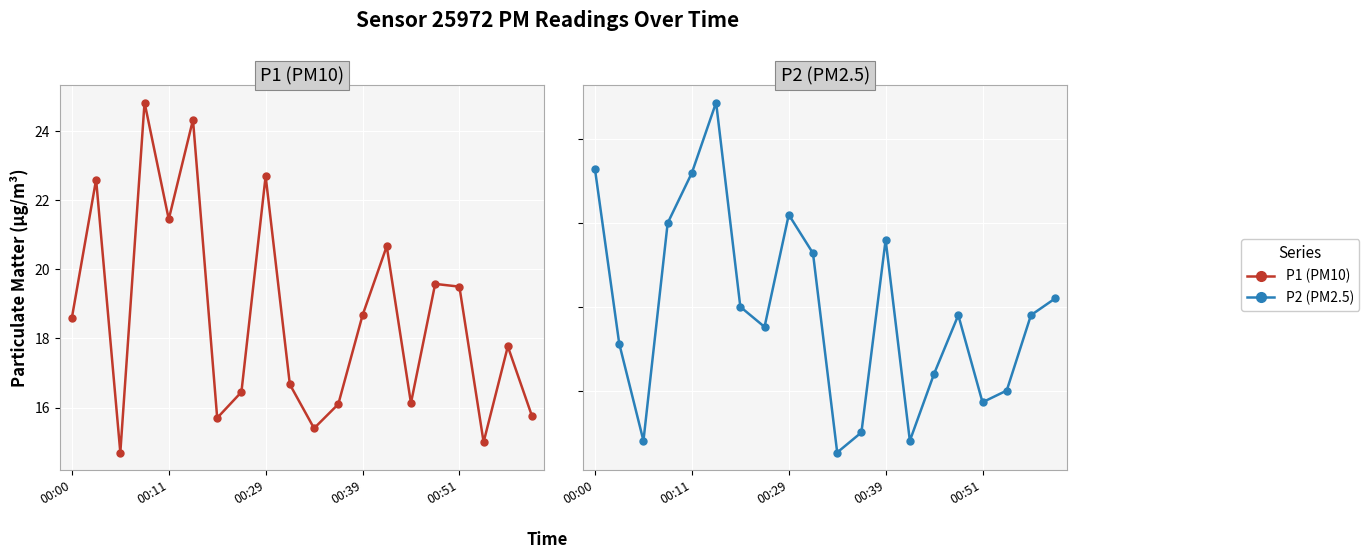

What are all the series names shown in the legend?

P1 (PM10), P2 (PM2.5)